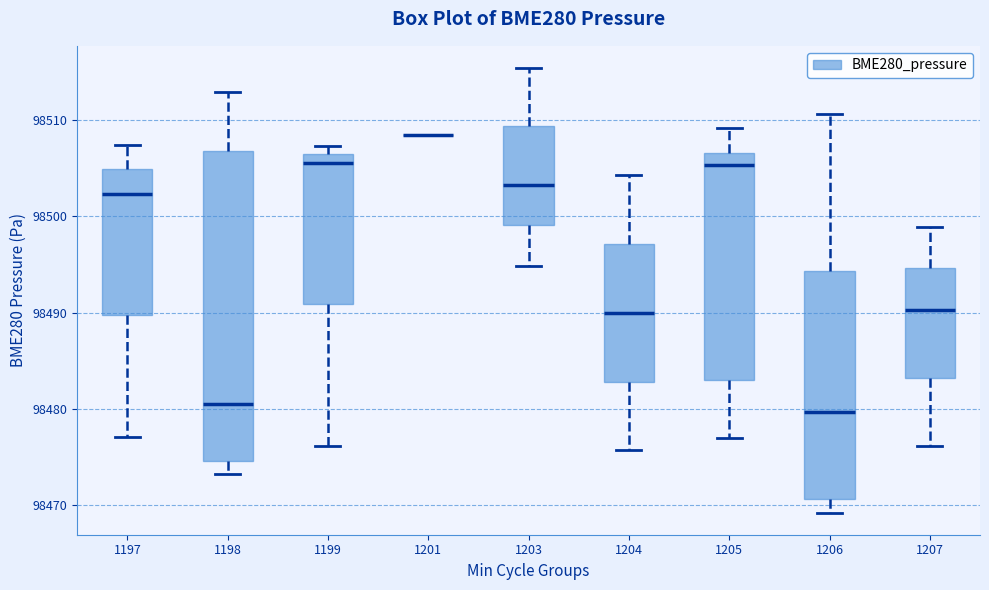

Comparing the boxes themselves (not the whiskers), which one is the tallest?

1198